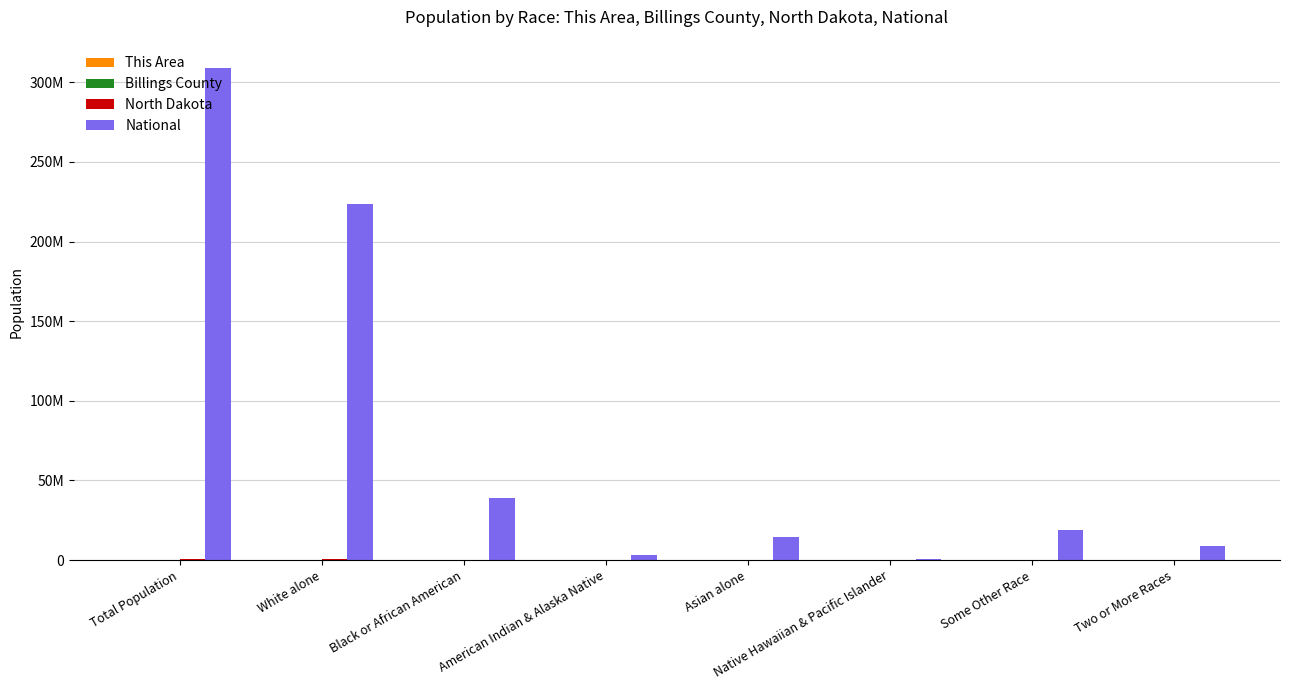

Which series has the largest range (max minus min)?

National